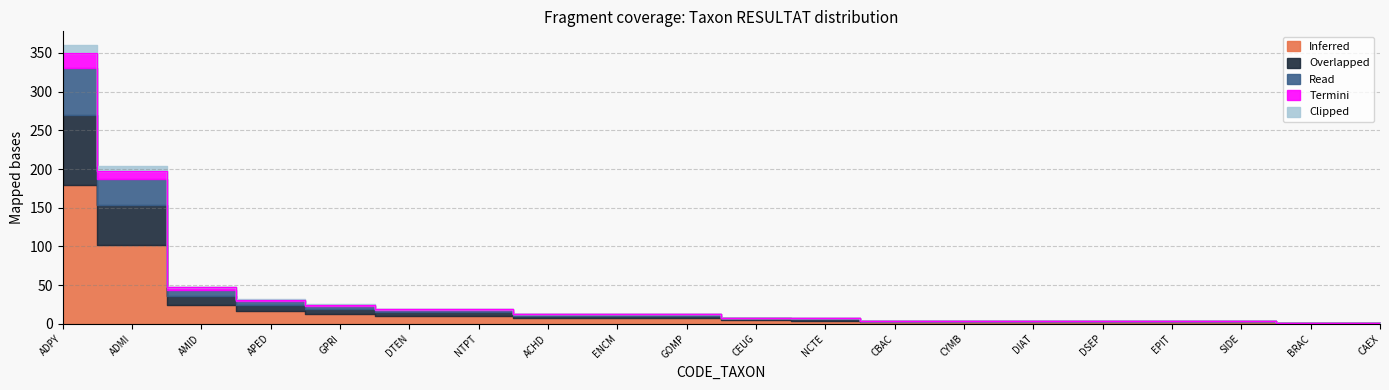

Reading left to right, what are all the values shown in this chart?

Inferred: 180	102	24	16	13	10	10	7	7	7	5	4	2	2	2	2	2	2	1	1
Overlapped: 90	51	12	8	6	5	5	3	3	3	2	2	1	1	1	1	1	1	0	0
Read: 60	34	8	5	4	3	3	2	2	2	1	1	0	0	0	0	0	0	0	0
Termini: 20	11	3	2	1	1	1	1	1	1	0	0	0	0	0	0	0	0	0	0
Clipped: 10	6	1	1	1	0	0	0	0	0	0	0	0	0	0	0	0	0	0	0